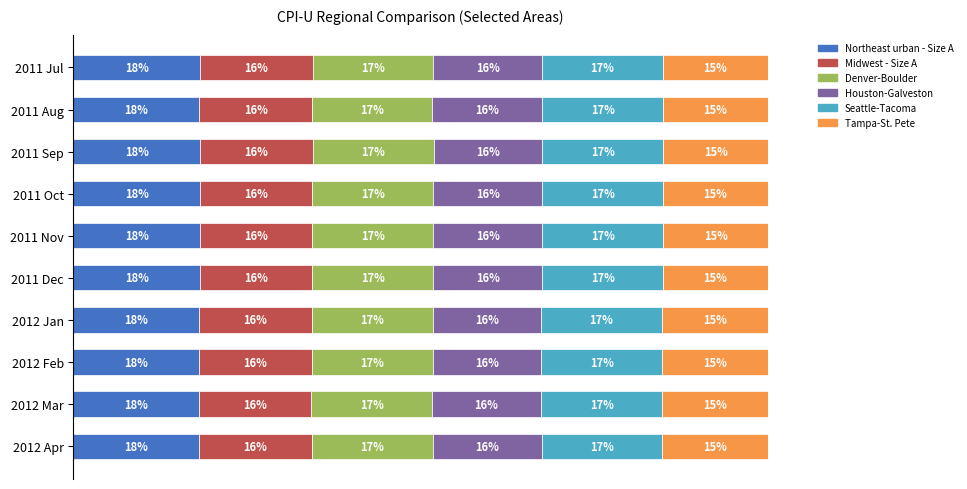

What are all the series names shown in the legend?

Northeast urban - Size A, Midwest - Size A, Denver-Boulder, Houston-Galveston, Seattle-Tacoma, Tampa-St. Pete